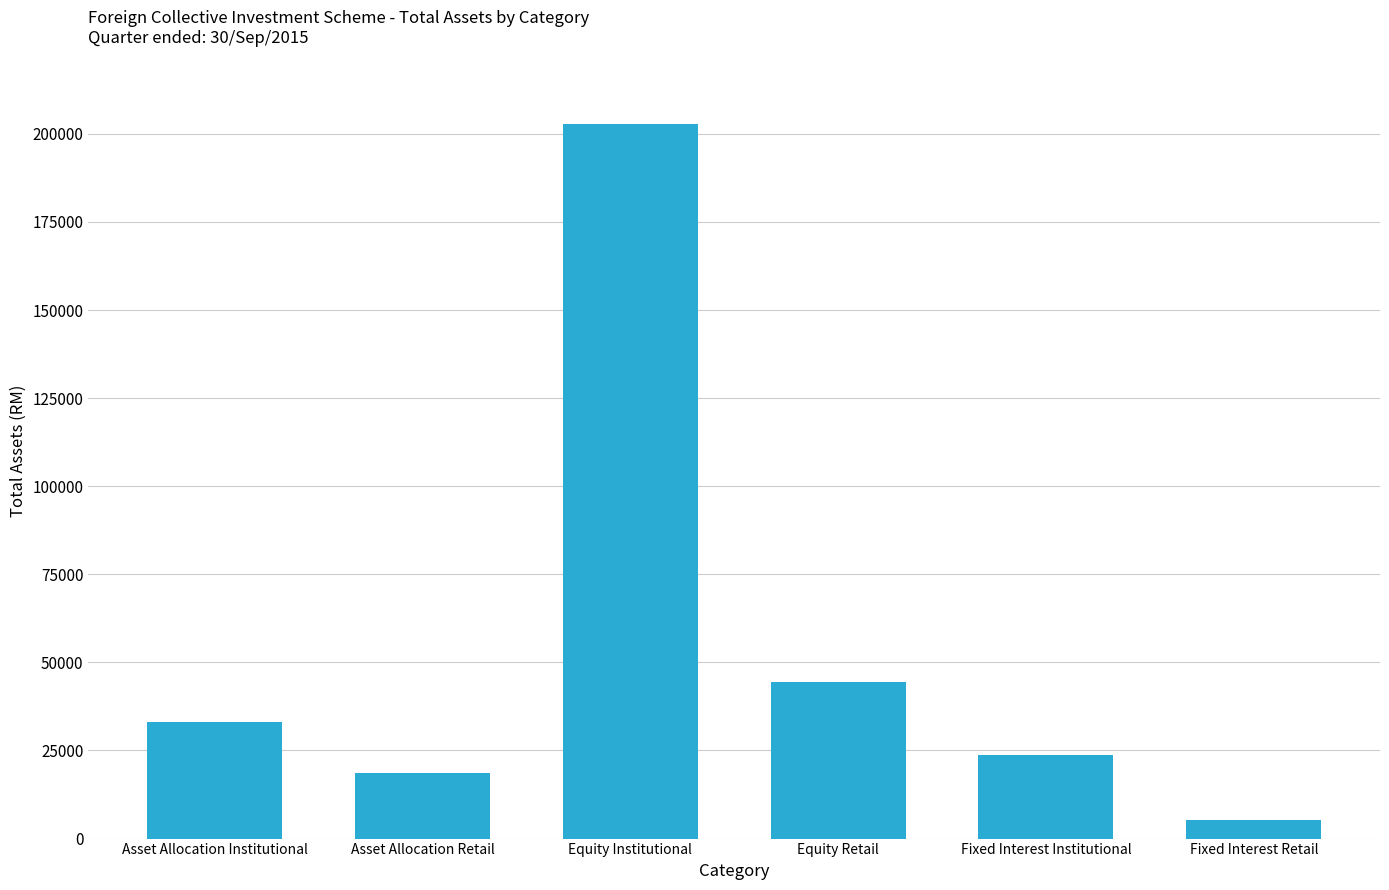

What is the label of the 5th bar from the left?

Fixed Interest Institutional